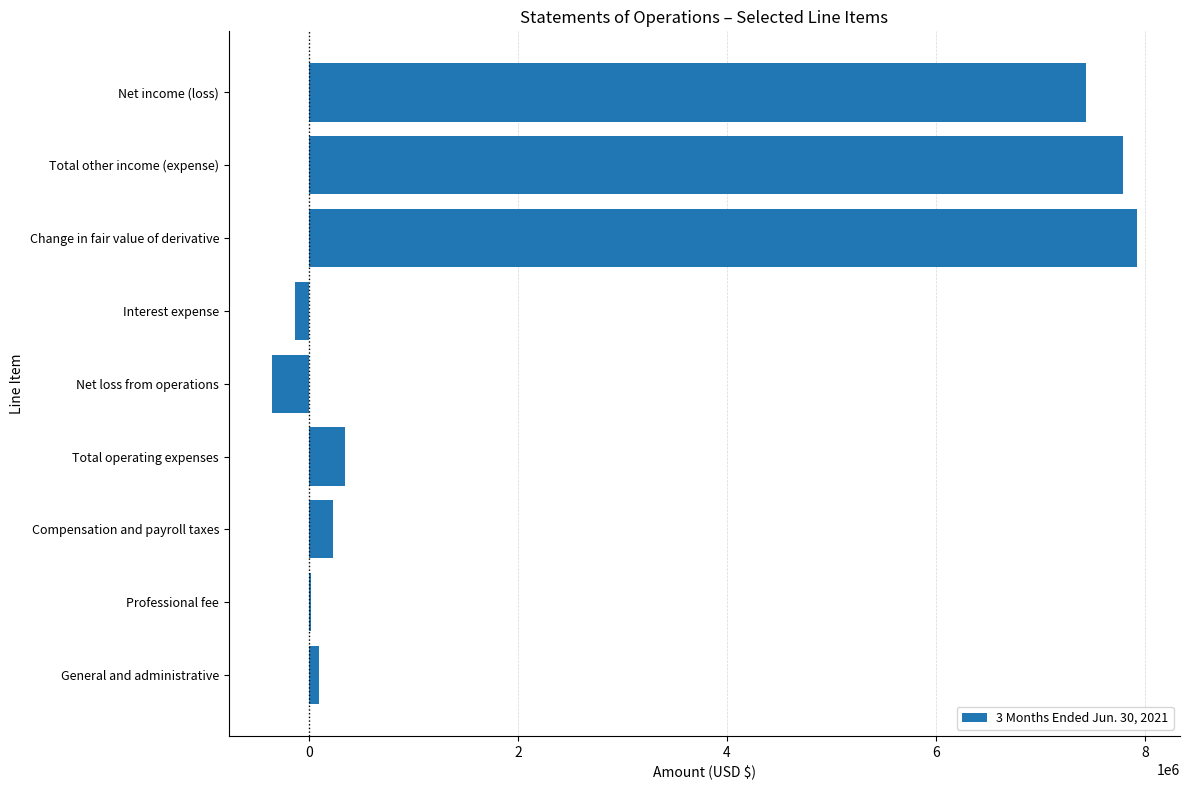

What is the average value?

2593948